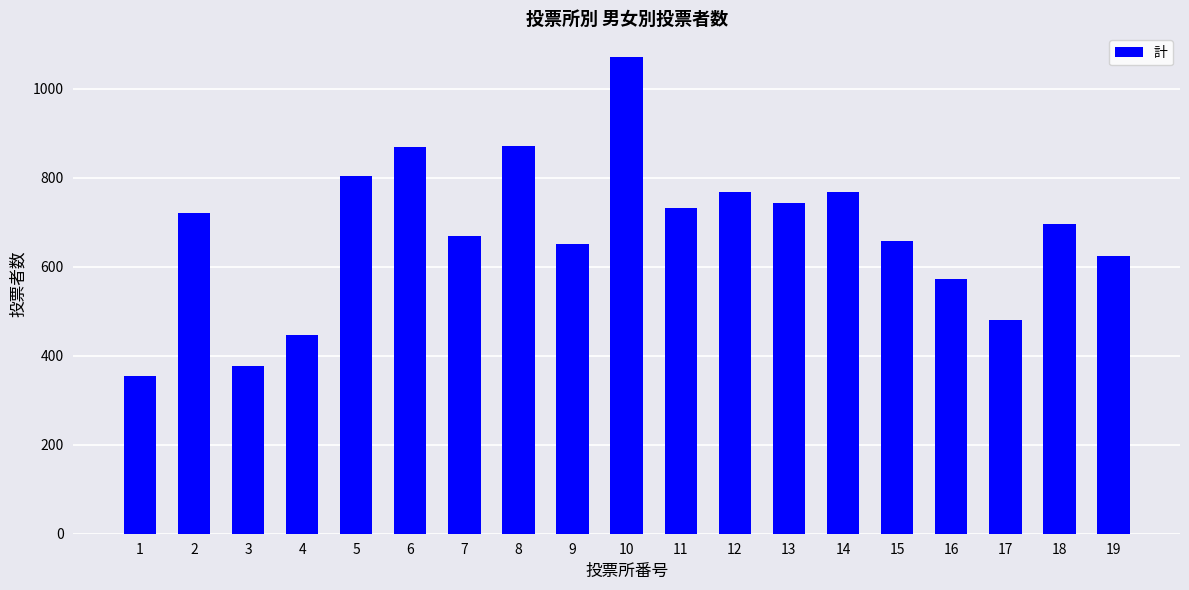

True or false: the data shows 990 at 18.

False